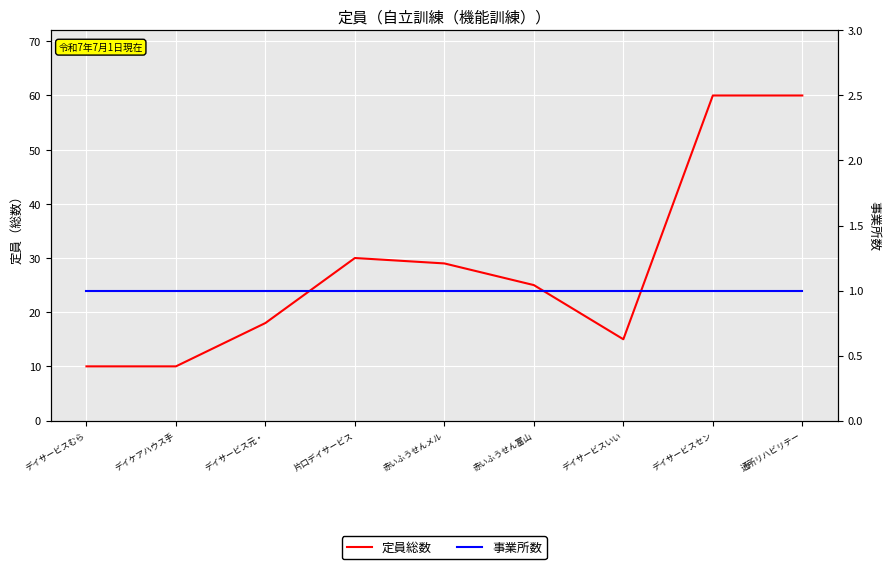

What is the sum of the 事業所数 values at 片口デイサービス and 赤いふうせん富山?

2